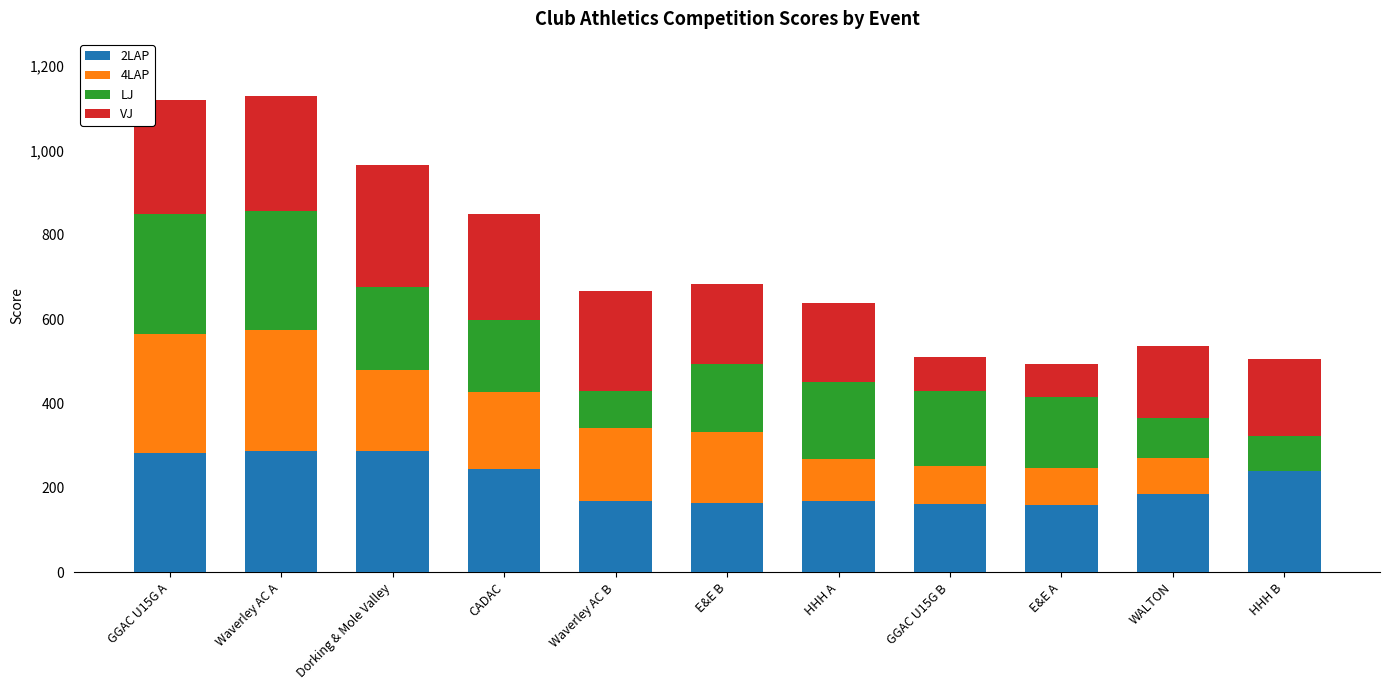

What is the total value across all series at E&E B?

683